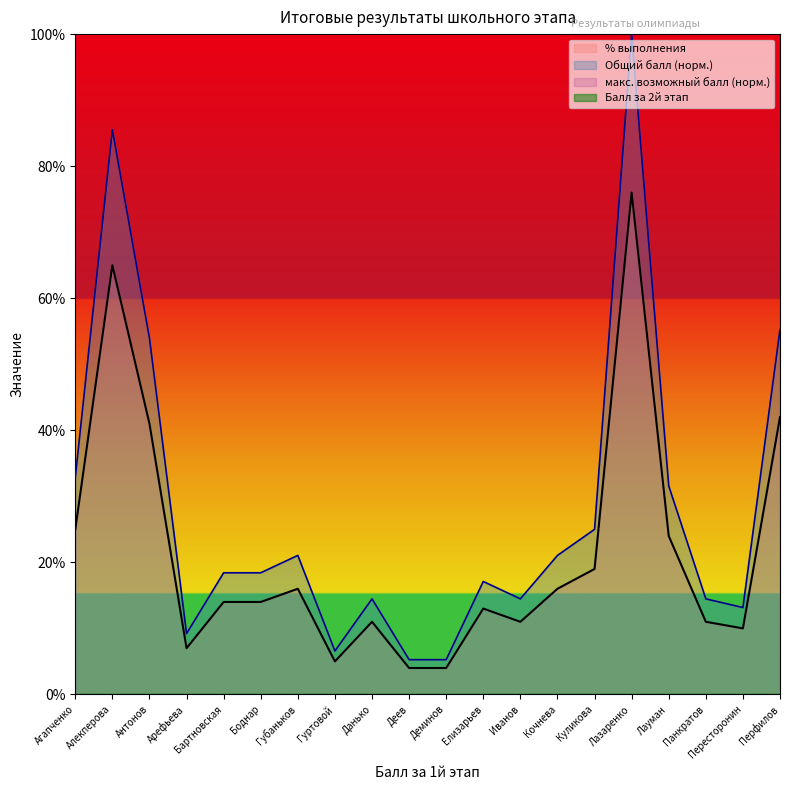

What is the lowest value of the Общий балл series?

4.0